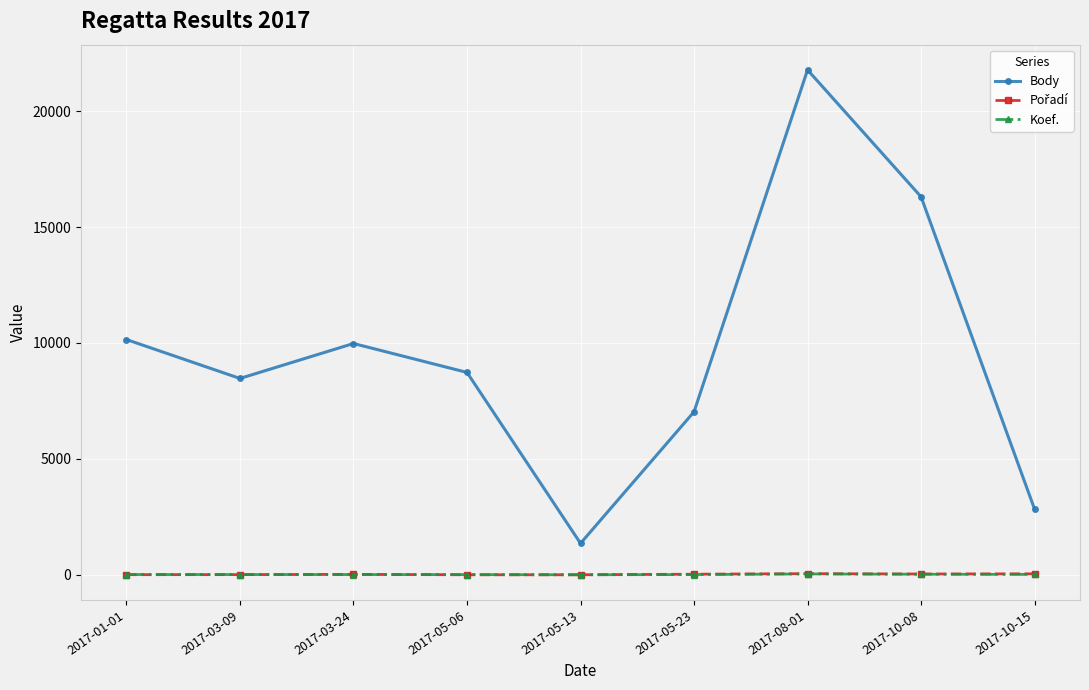

How many series are shown in this chart?

3